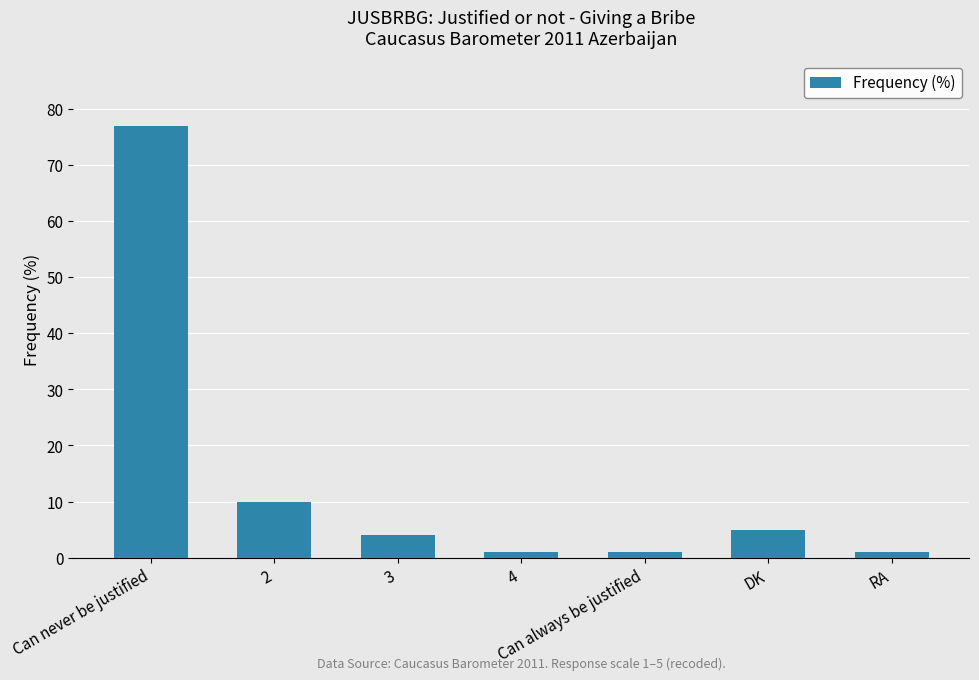

What is the approximate value at 4?

1